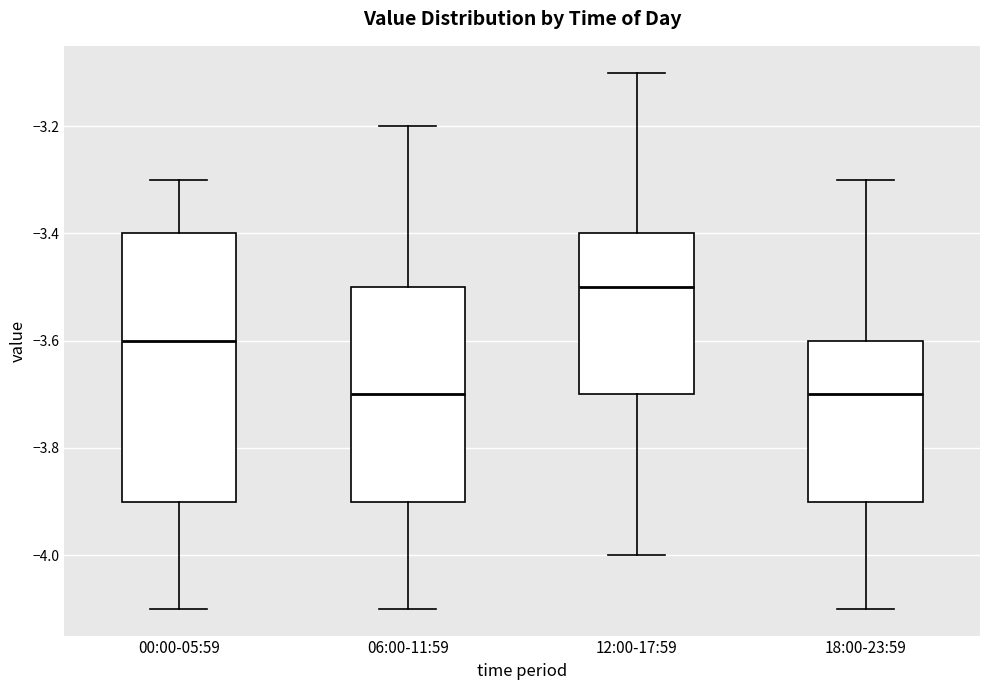

Reading left to right, read every box against the y-axis: the position of its median line, the range the box covers, and the ends of its whiskers. The values are not printed on the chart, so give them approximately, as read against the axis.

00:00-05:59: median -3.6, box -3.9 to -3.4, whiskers -4.1 to -3.3
06:00-11:59: median -3.7, box -3.9 to -3.5, whiskers -4.1 to -3.2
12:00-17:59: median -3.5, box -3.7 to -3.4, whiskers -4.0 to -3.1
18:00-23:59: median -3.7, box -3.9 to -3.6, whiskers -4.1 to -3.3